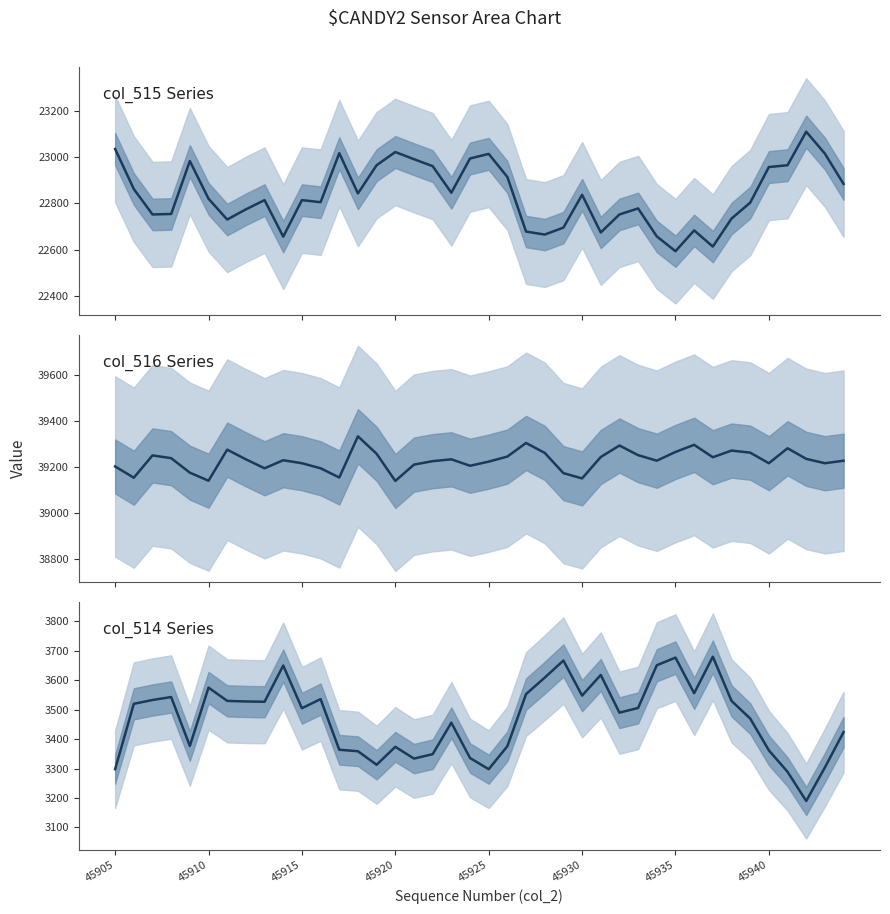

True or false: col_516 Series has more than 2 interior local peaks.

True